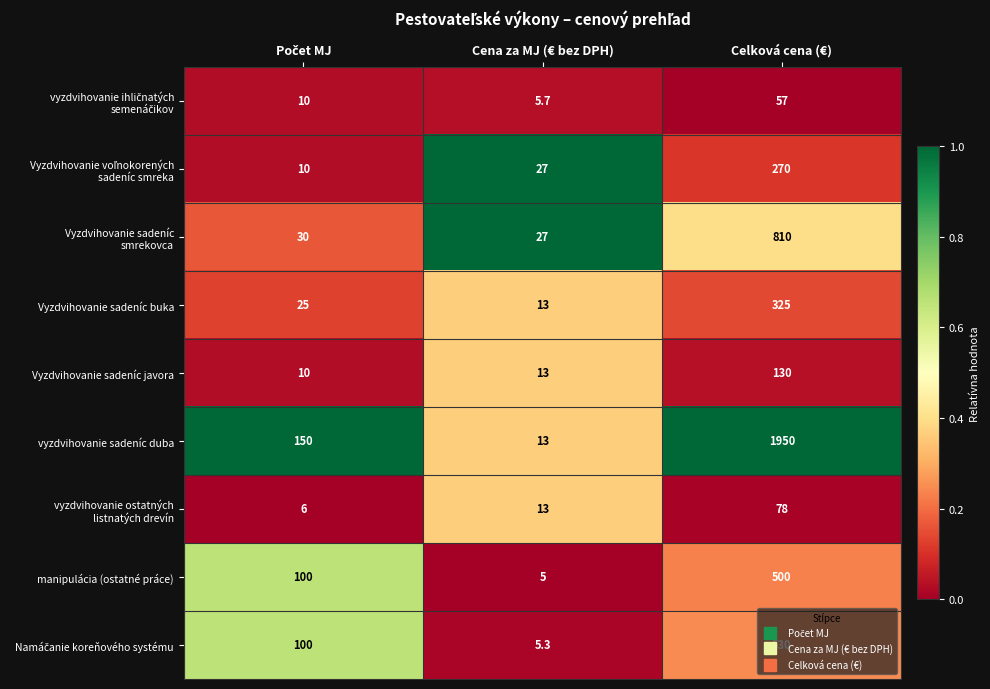

Between Cena za MJ (€ bez DPH) and Celková cena (€), which series saw the biggest shift?

vyzdvihovanie sadeníc duba